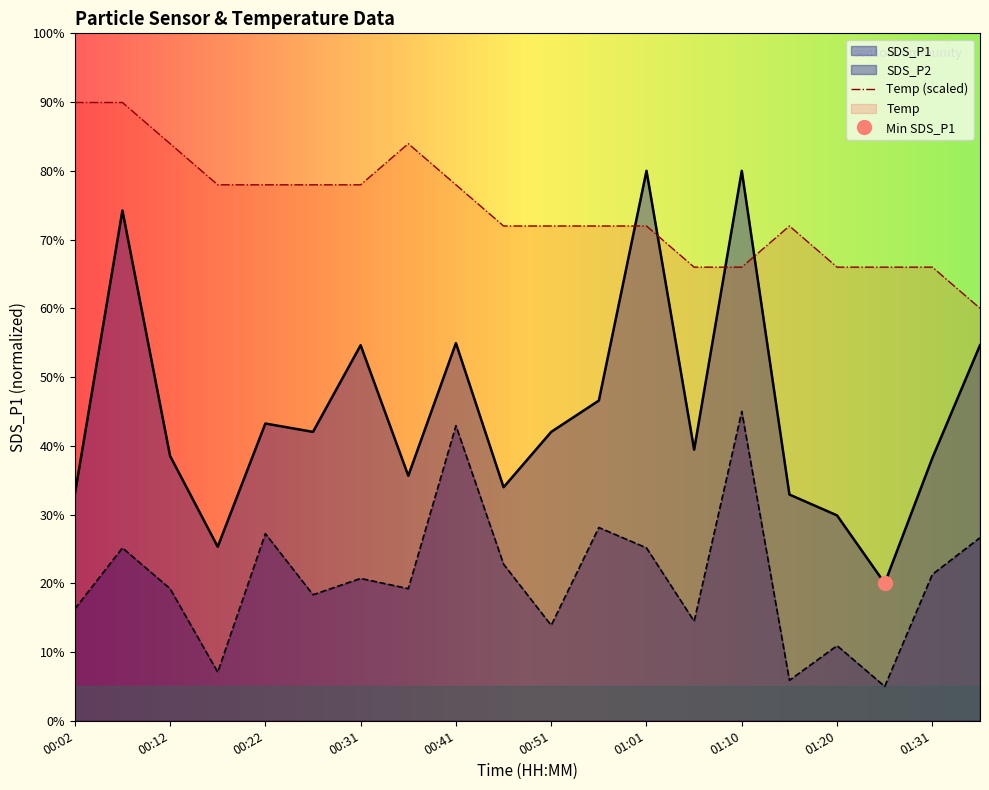

At how many categories does at least one series exceed 77?

2